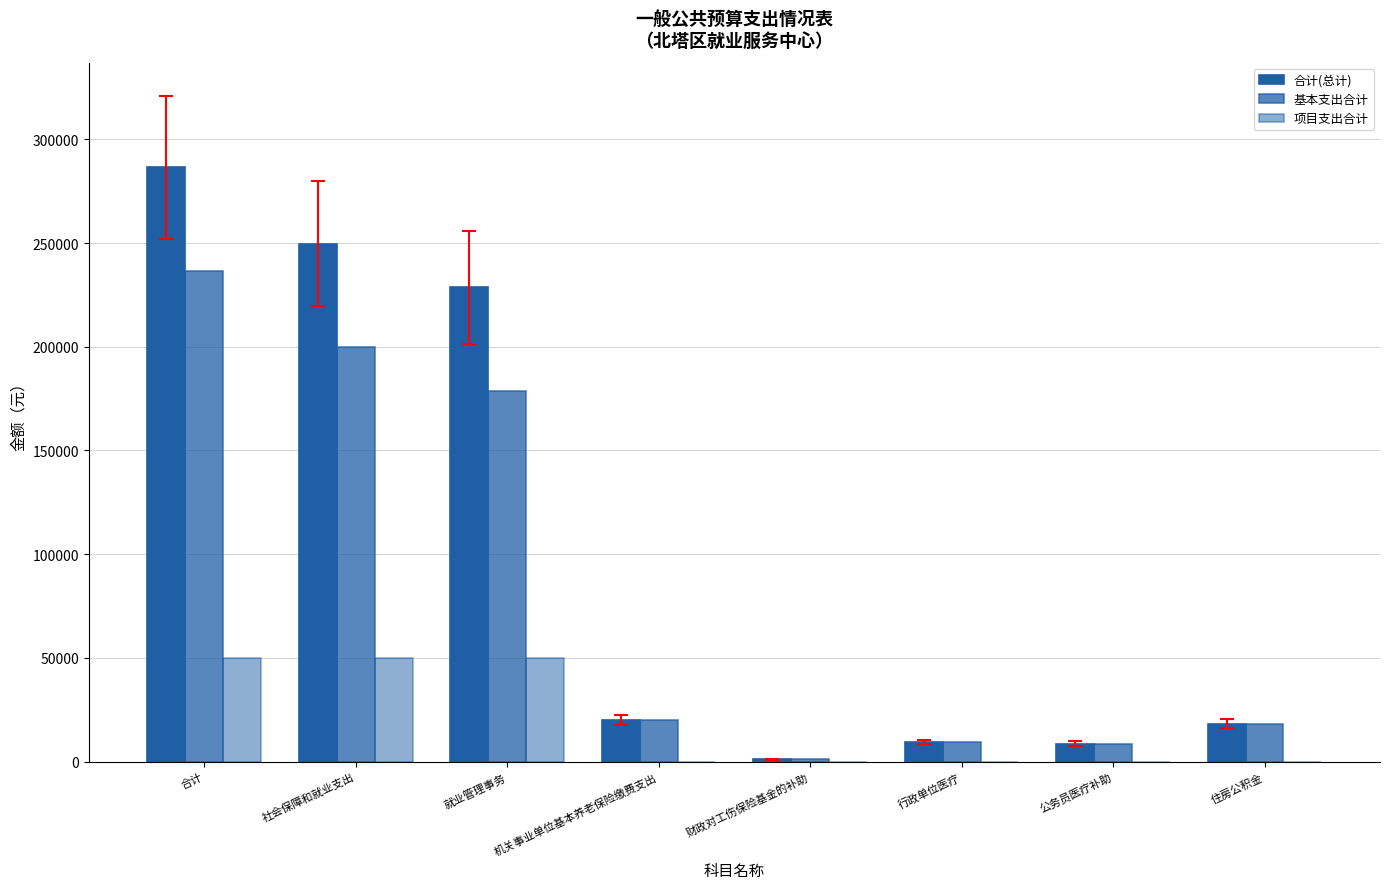

What is the maximum value shown in the chart?

286503